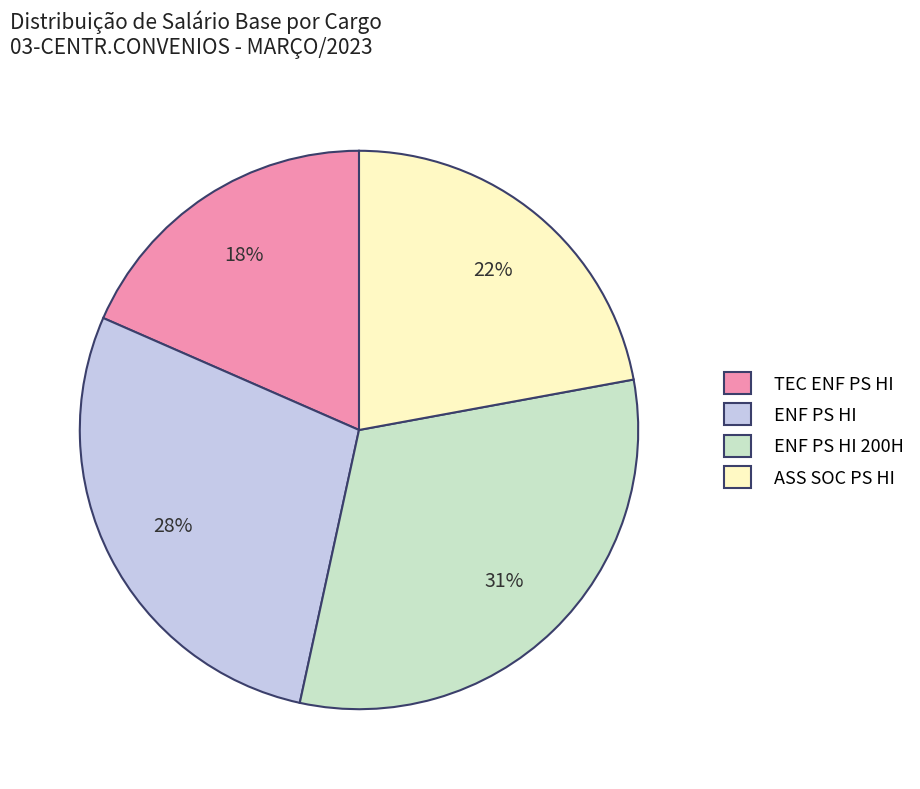

The TEC ENF PS HI slice represents 18% of the pie. True or false?

True